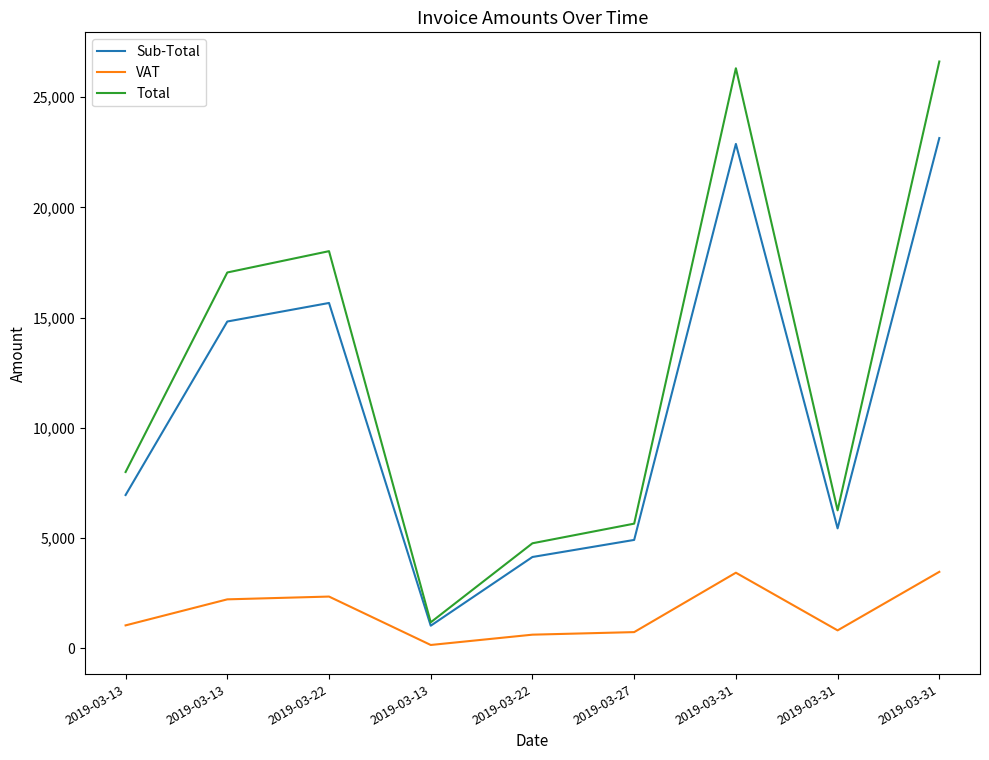

How many lines are shown in the chart?

3